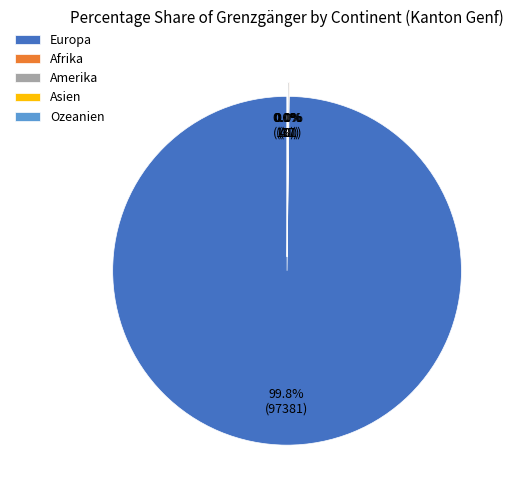

Is there a majority slice in this chart?

Yes